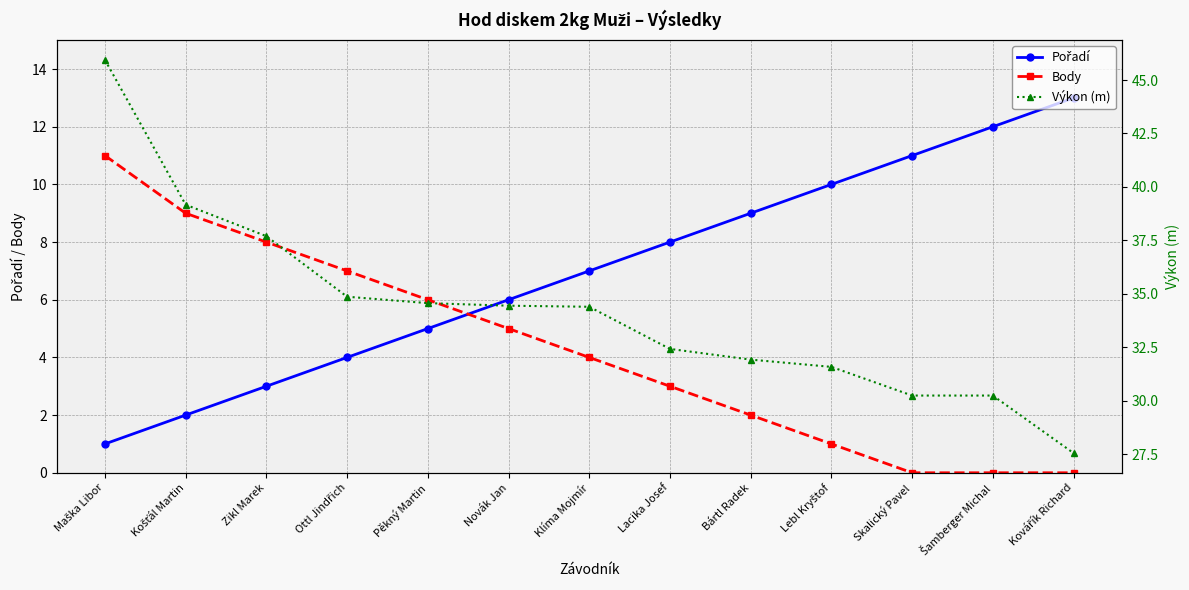

True or false: Pořadí and Body intersect in this chart.

True